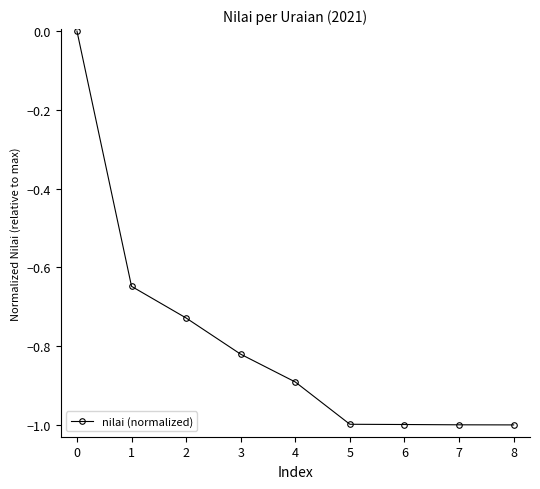

Does the chart display data point markers on the line(s)?

Yes